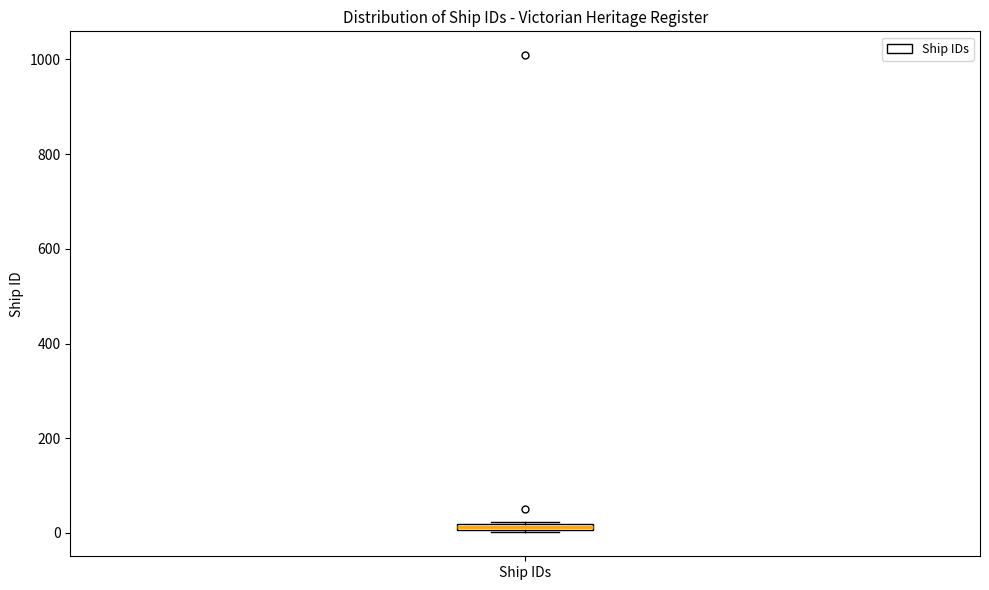

Where is the lower edge of the box for Ship IDs on the y-axis? The values are not printed on the chart, so give them approximately, as read against the axis.

0